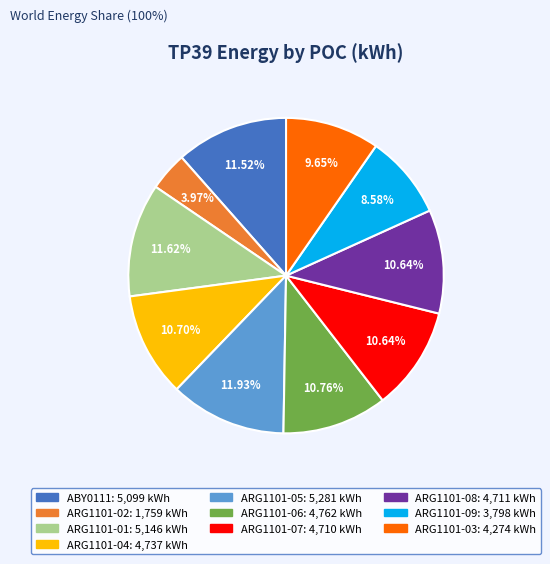

How many segments does this pie chart have?

10